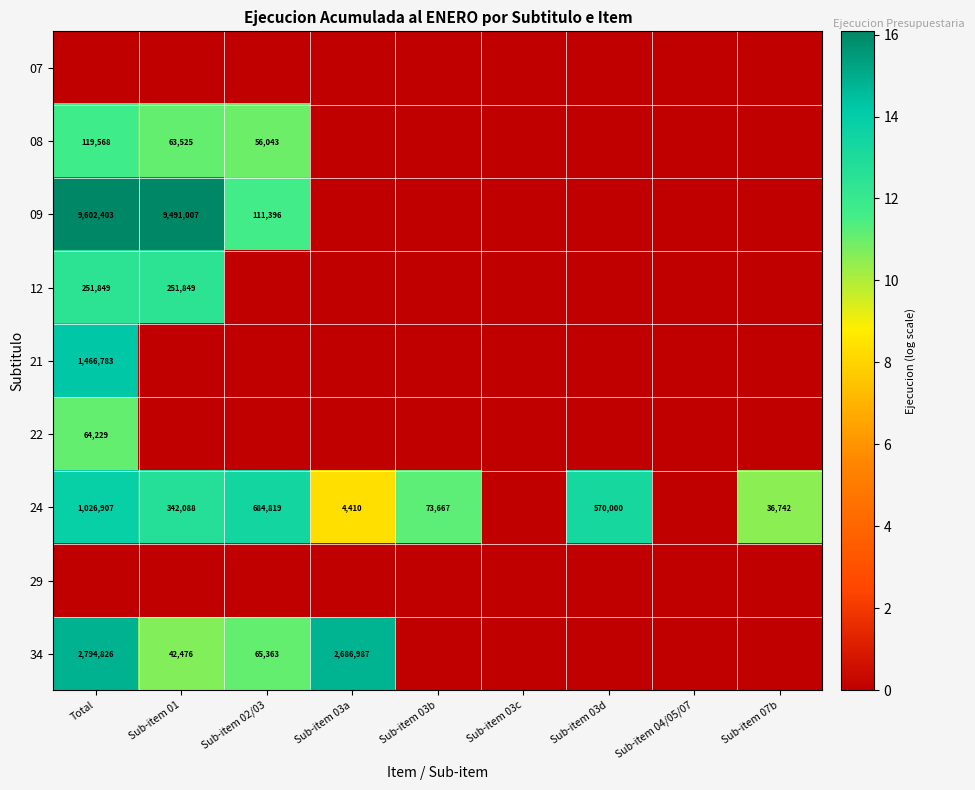

The 21 series shows 918081 at Total. True or false?

False